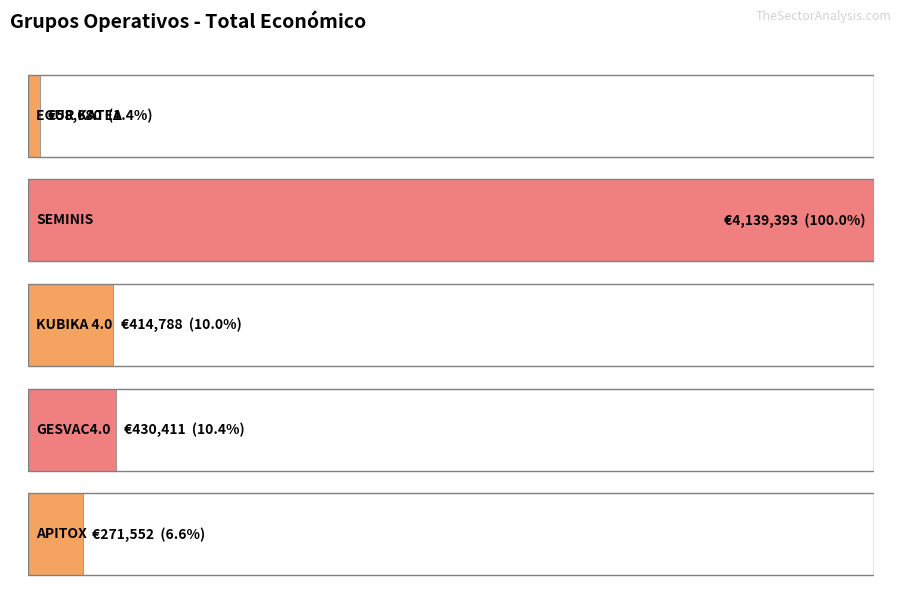

Rank the categories by value from lowest to highest.

EGUR KATEA, APITOX, KUBIKA 4.0, GESVAC4.0, SEMINIS